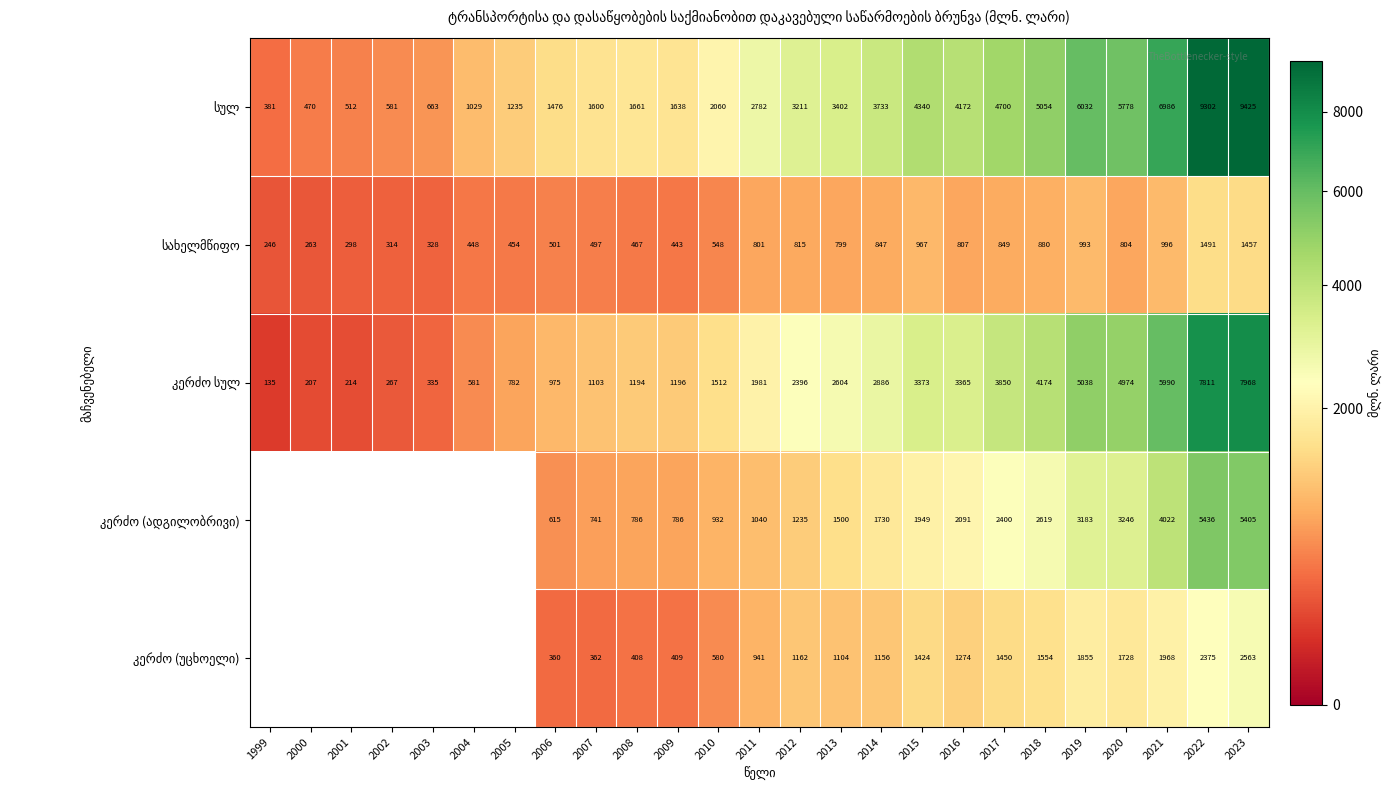

What is the spread (max minus min) of values at 2019?

5039